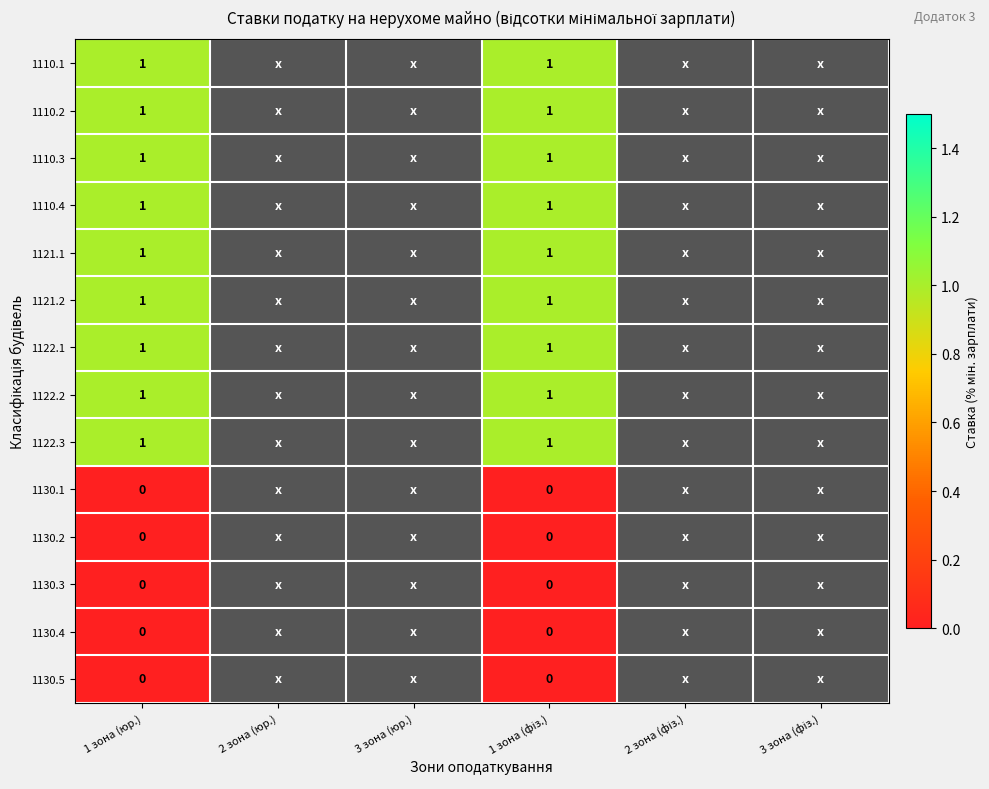

At how many categories does at least one series exceed 0?

2